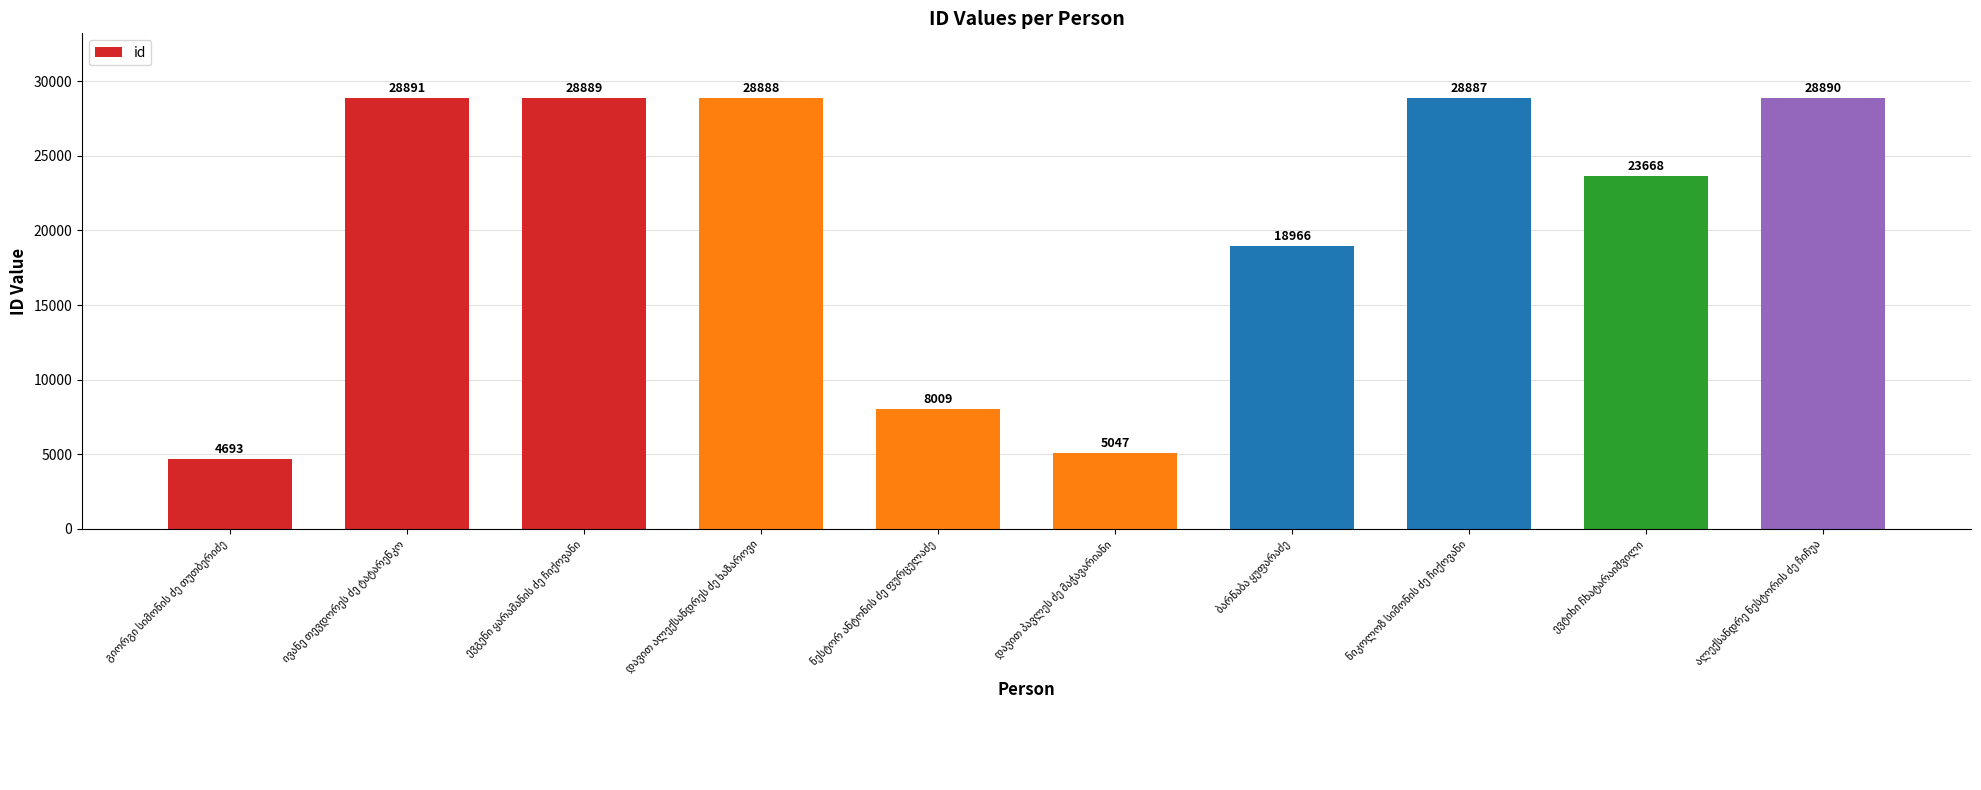

What is the smallest value displayed?

4693